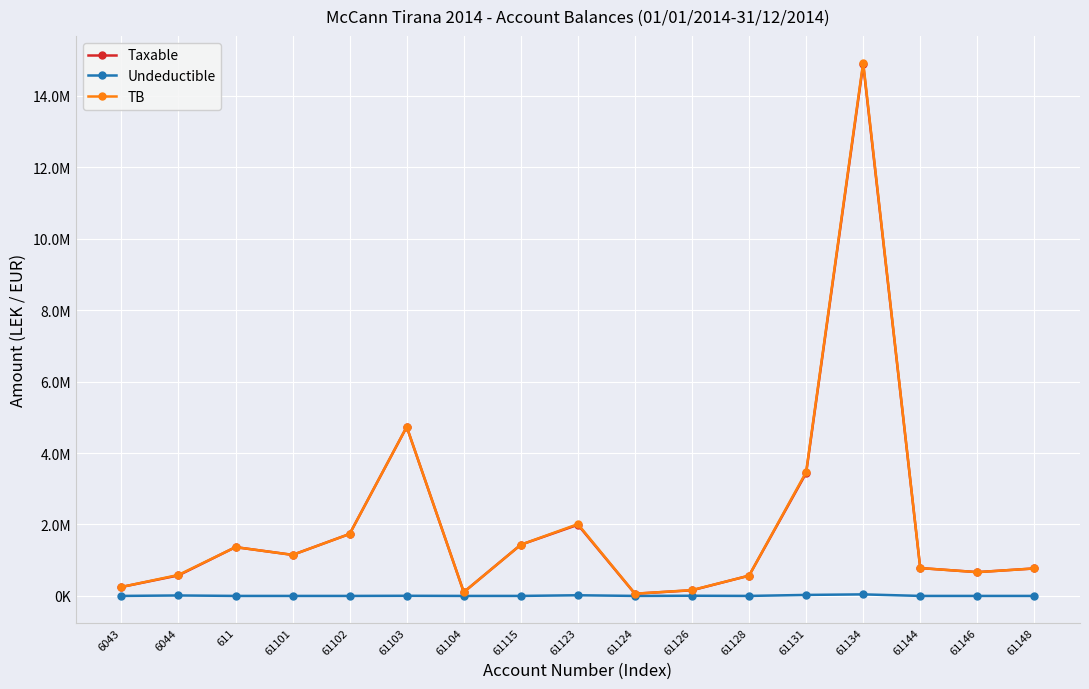

Does the chart have visible grid lines?

Yes